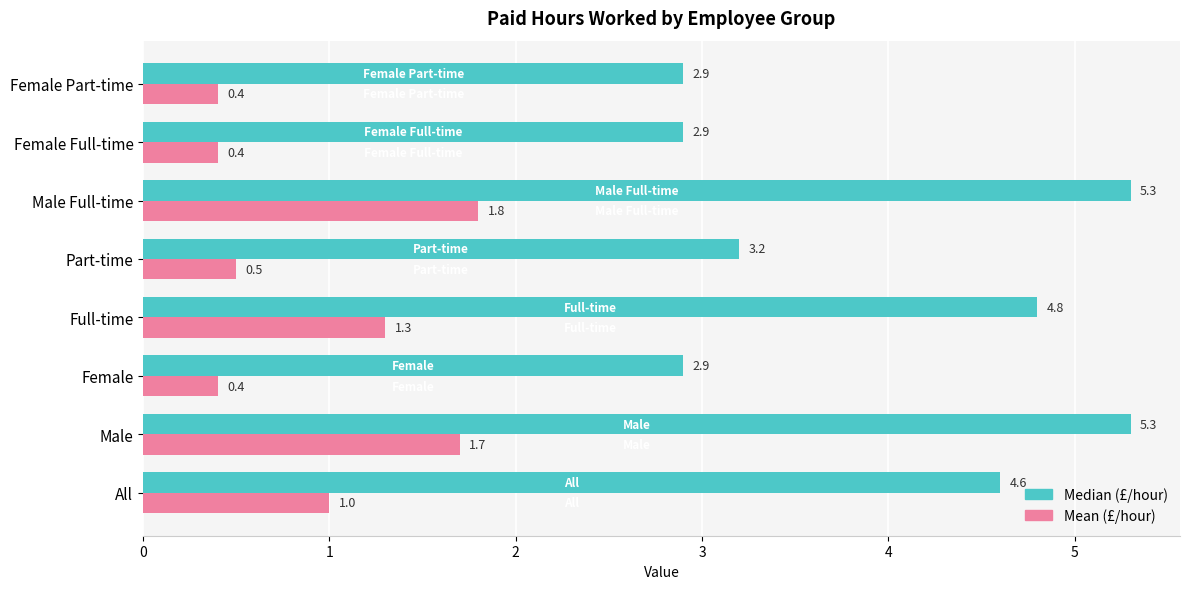

What is the difference between the highest and lowest values at Female Full-time?

2.5